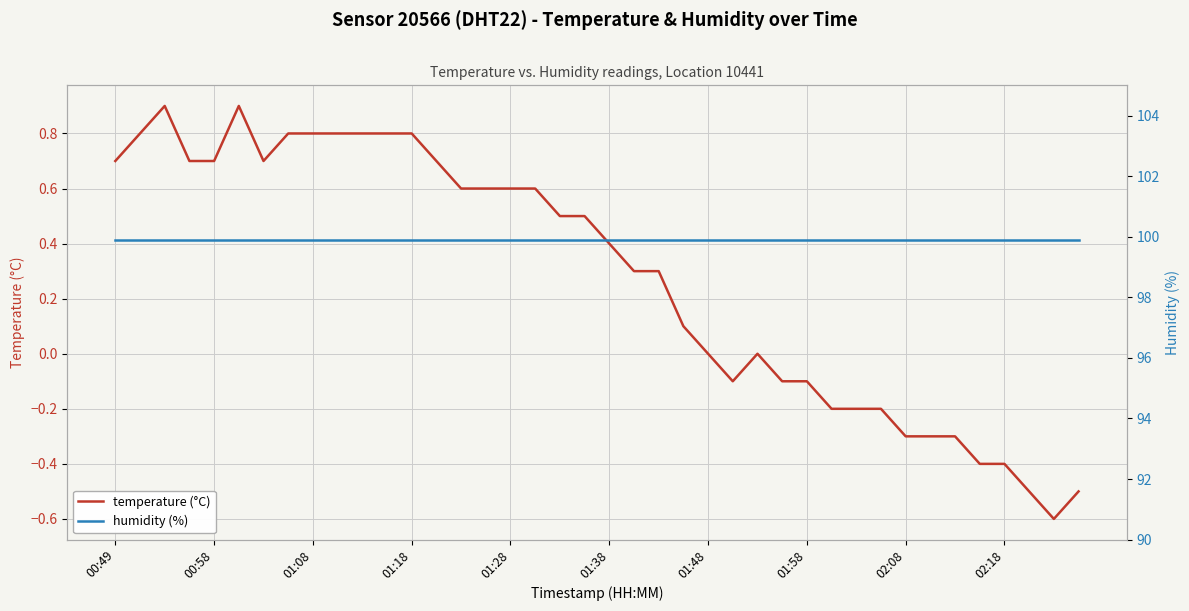

What is the lowest value of the temperature (°C) series?

-0.6